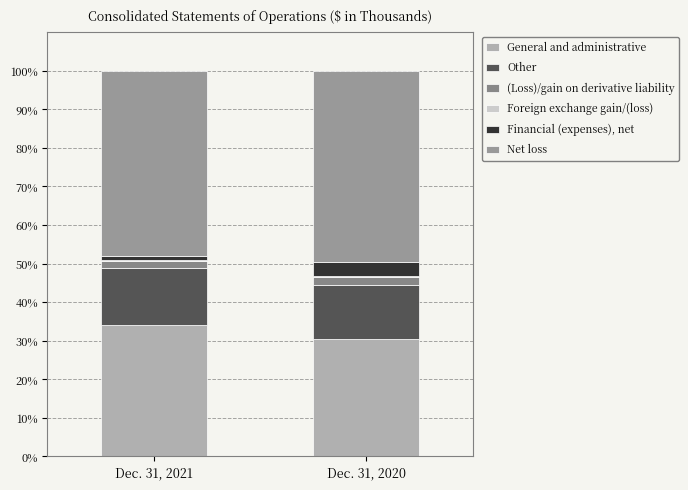

List the series in order of their peak value, lowest first.

Foreign exchange gain/(loss), (Loss)/gain on derivative liability, Financial (expenses), net, Other, General and administrative, Net loss